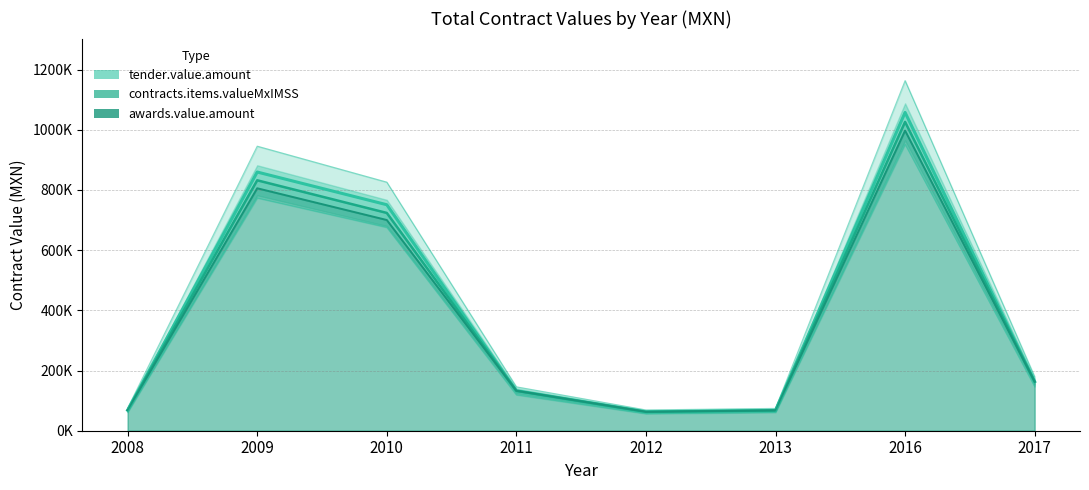

How many values in the tender.value.amount series exceed 163046?

4